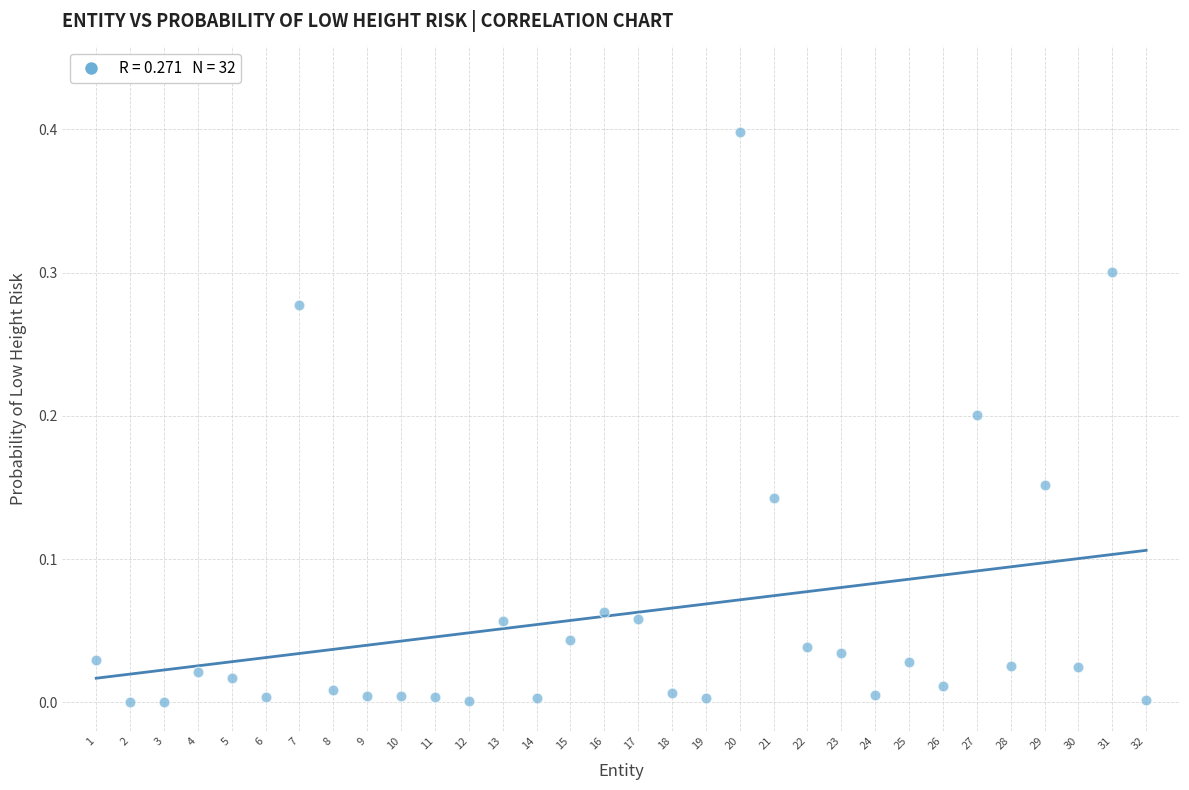

What is the range of X values (max minus min)?

31.0